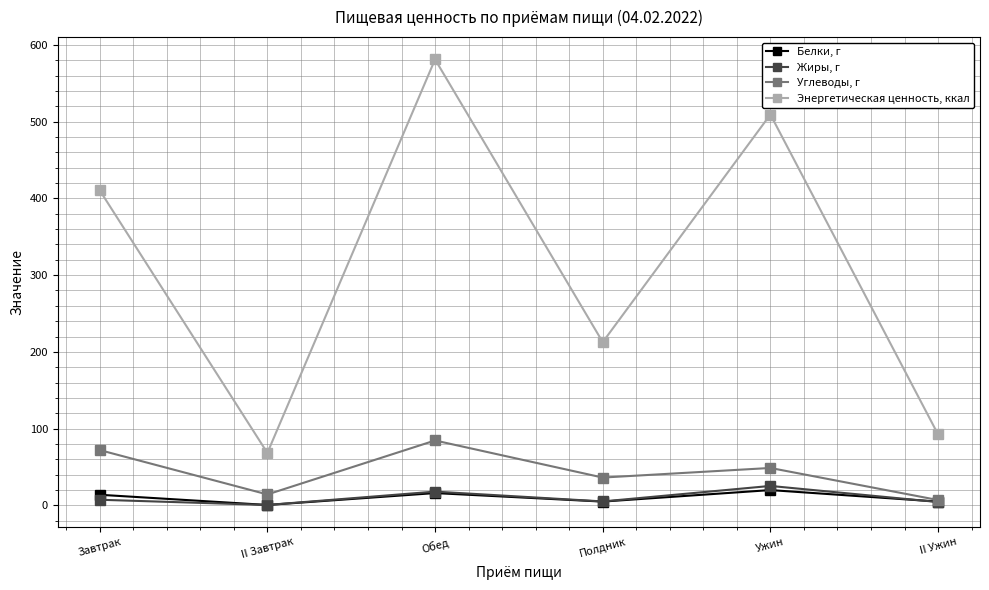

What is the maximum value shown in the chart?

581.0